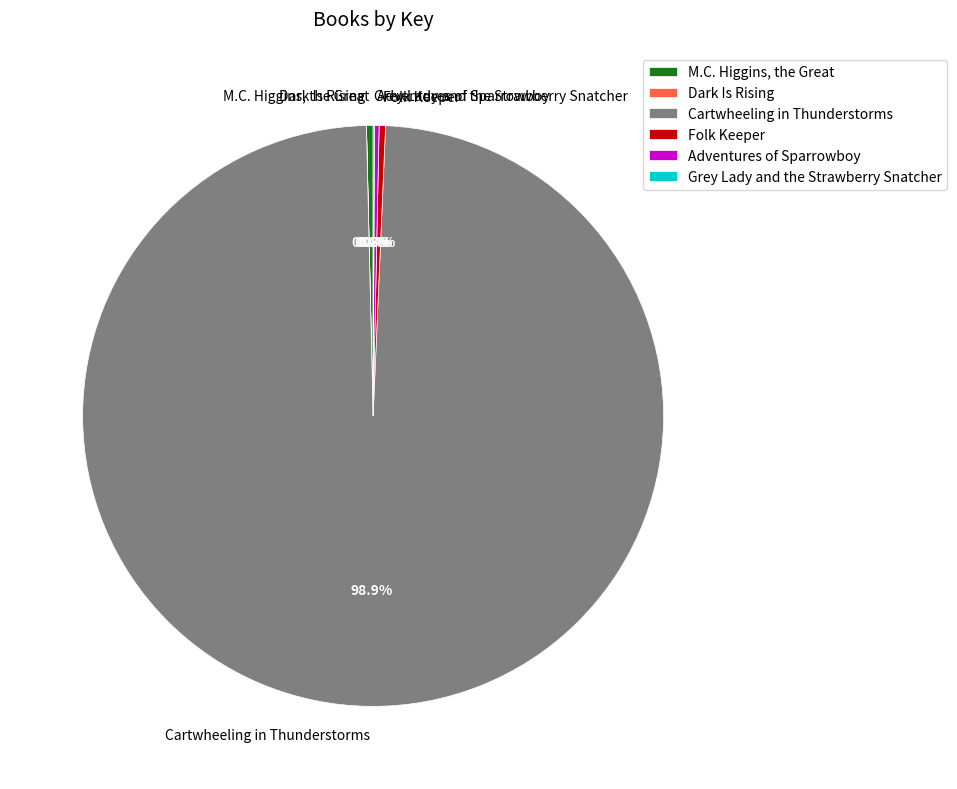

Approximately how many times larger is the value at M.C. Higgins, the Great compared to Folk Keeper?

1.0